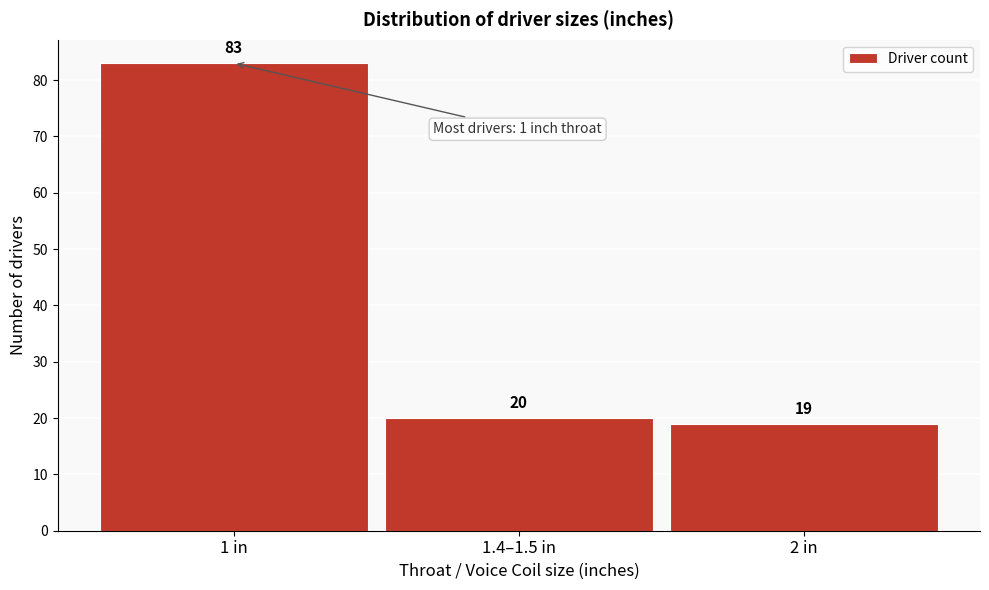

Reading left to right, extract all data points from this chart.

1 in=83	1.4–1.5 in=20	2 in=19